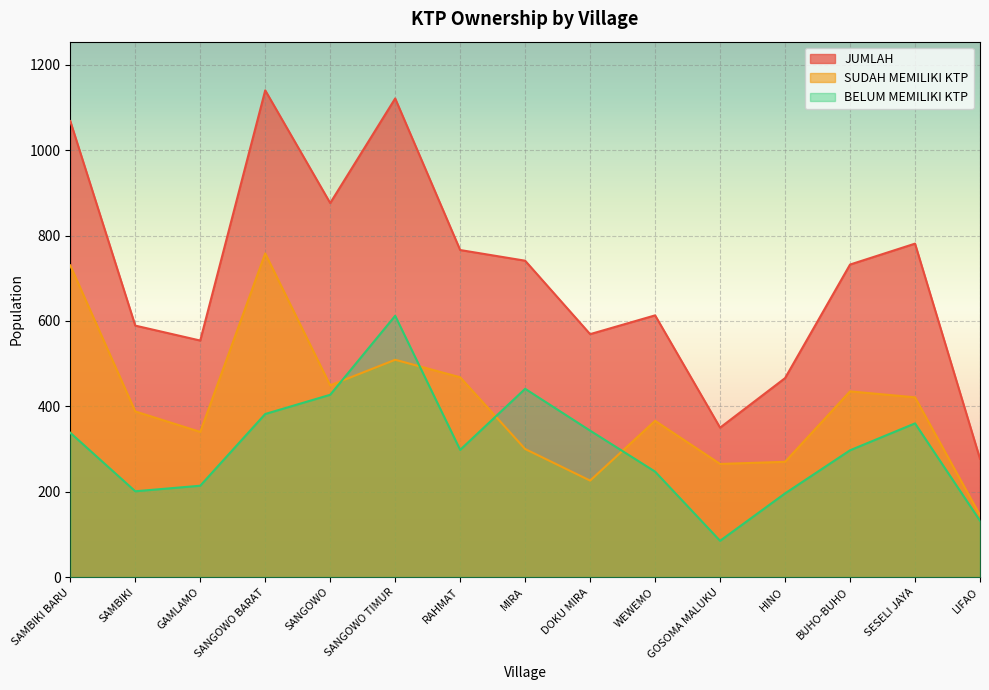

Which series ends up on top after the final intersection of SUDAH MEMILIKI KTP and BELUM MEMILIKI KTP?

SUDAH MEMILIKI KTP